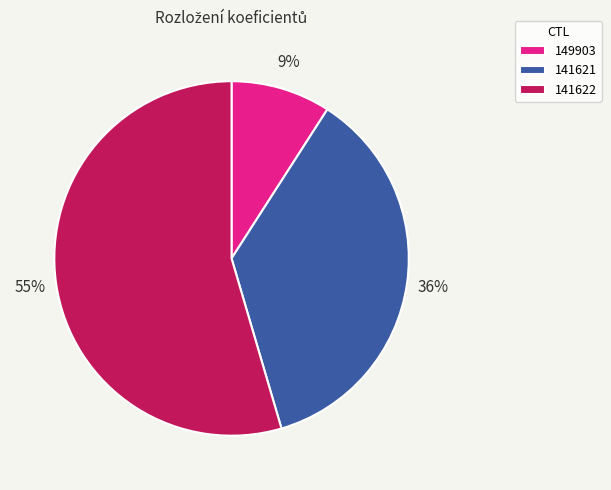

Combined, do 141621 and 141622 account for over 50%?

Yes